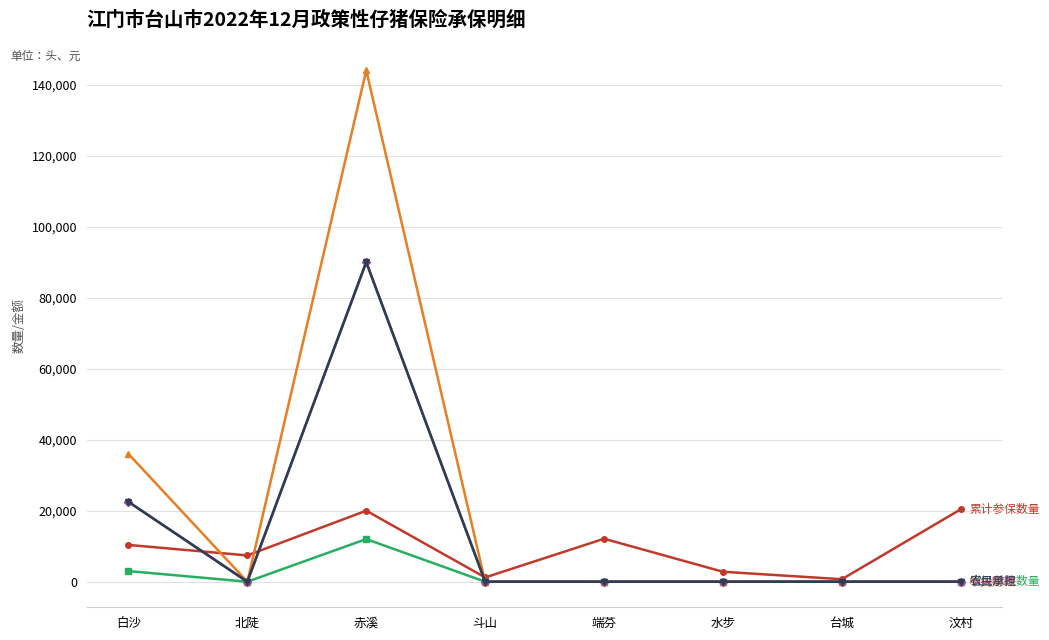

At which category is the sum across all series the highest?

赤溪